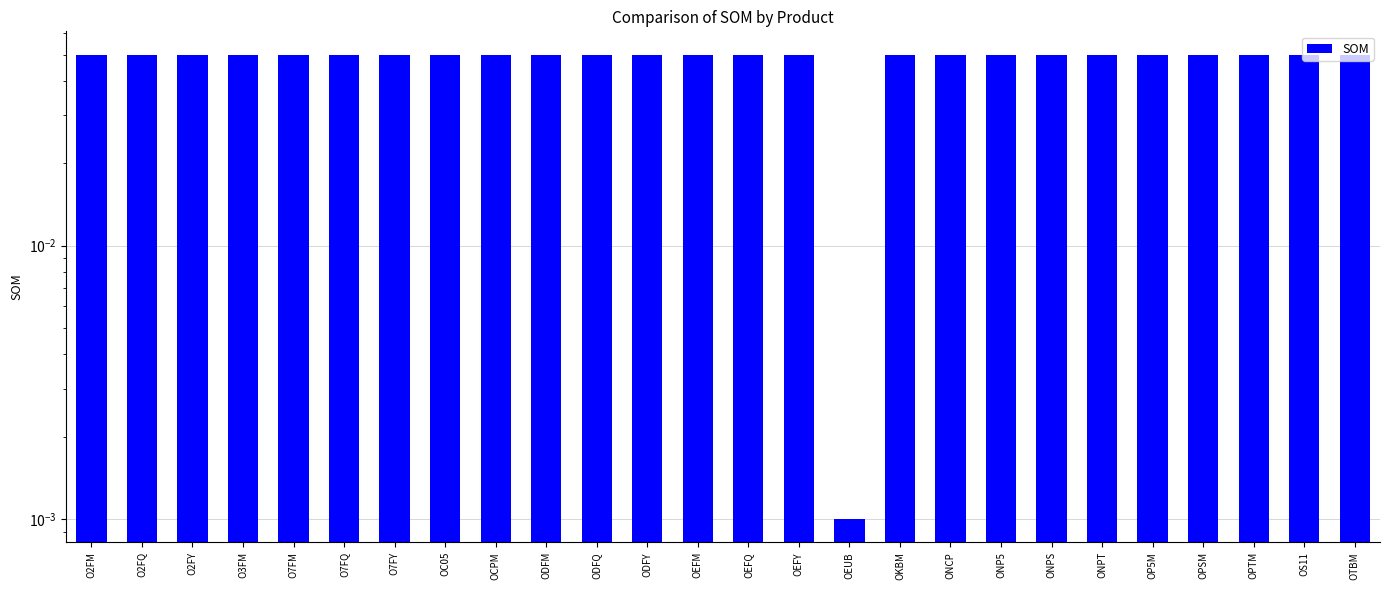

What position from the left is OTBM?

26